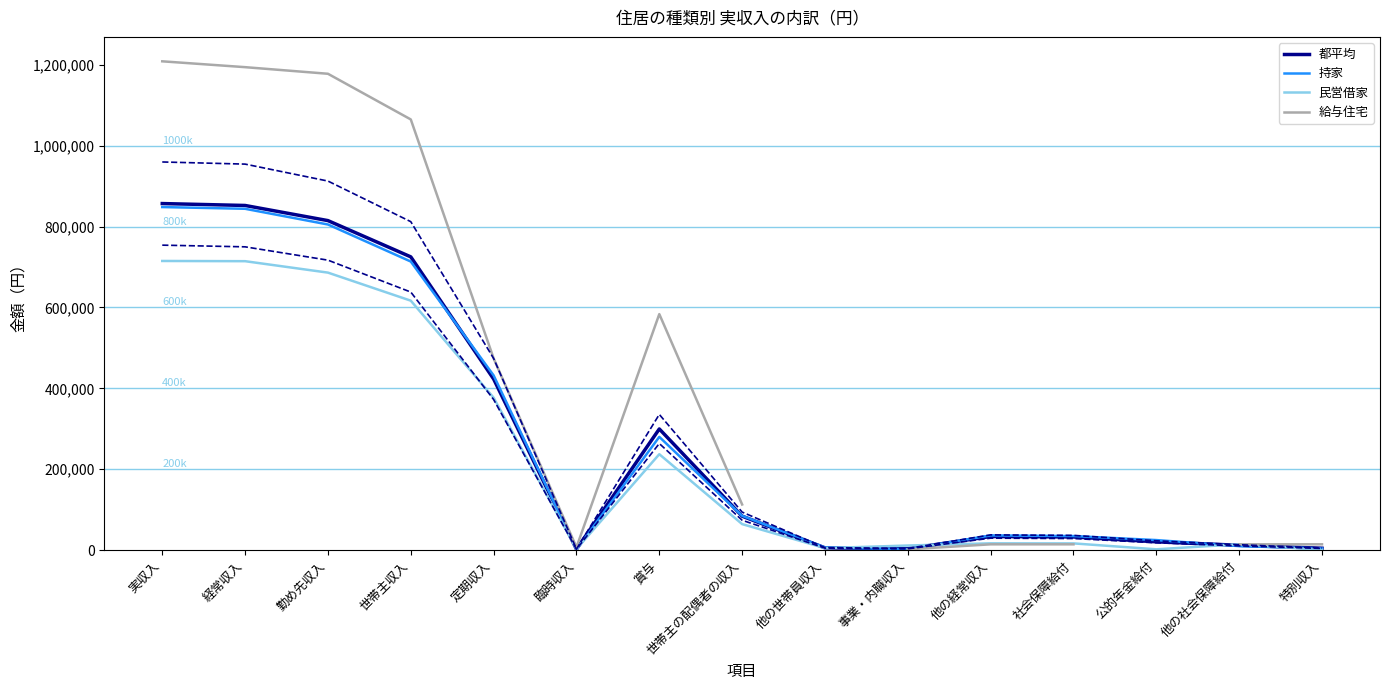

How many values in 給与住宅 are above zero?

13